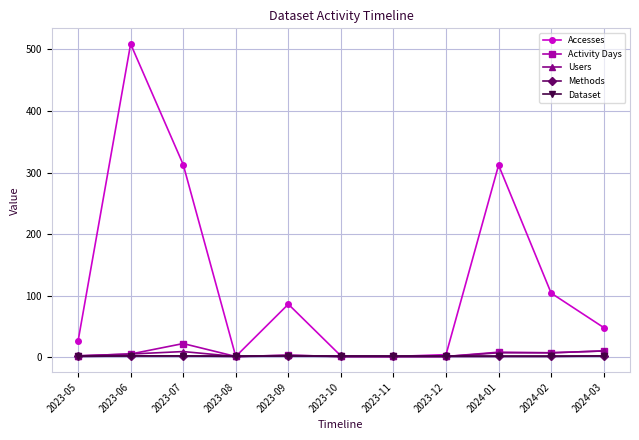

Which series has the largest total across all categories?

Accesses